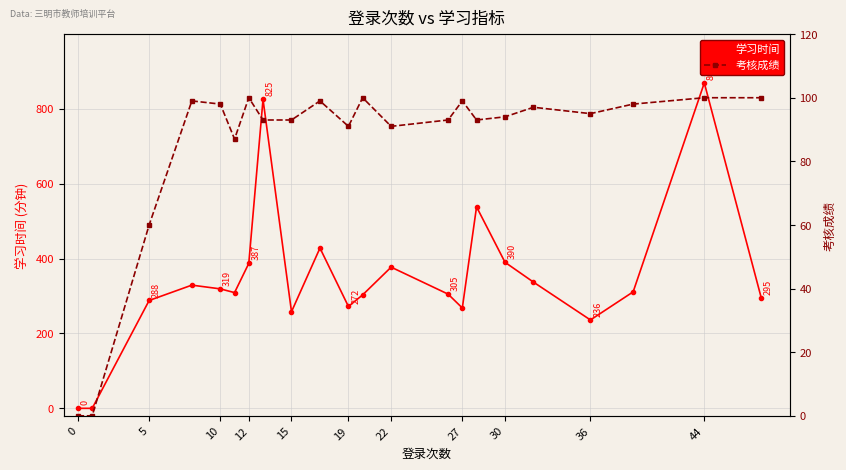

True or false: 学习时间 has more than 2 points higher than both neighbors.

True